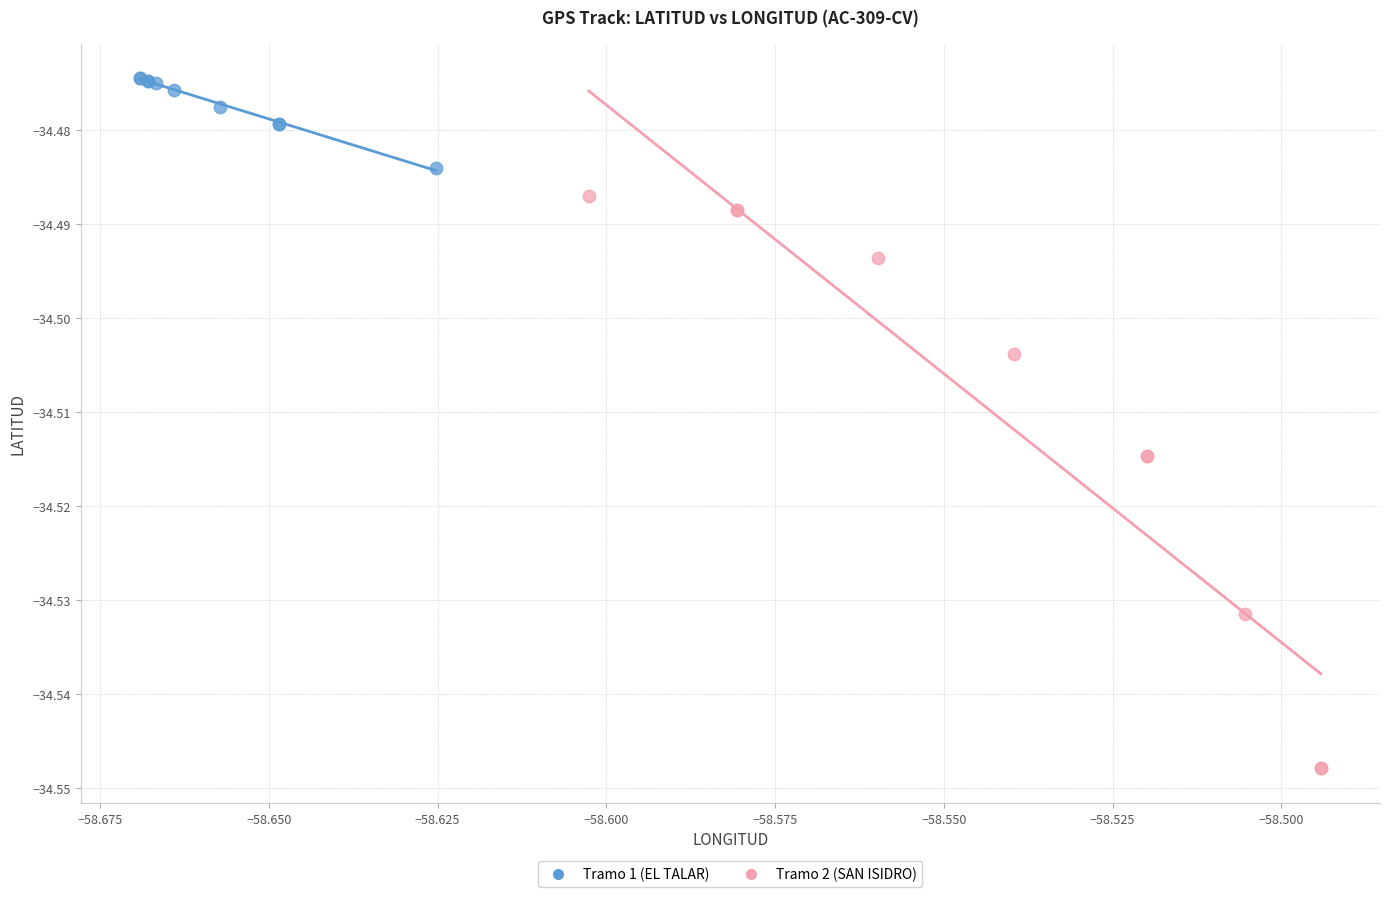

Which series reaches the maximum Y coordinate?

Tramo 1 (EL TALAR)